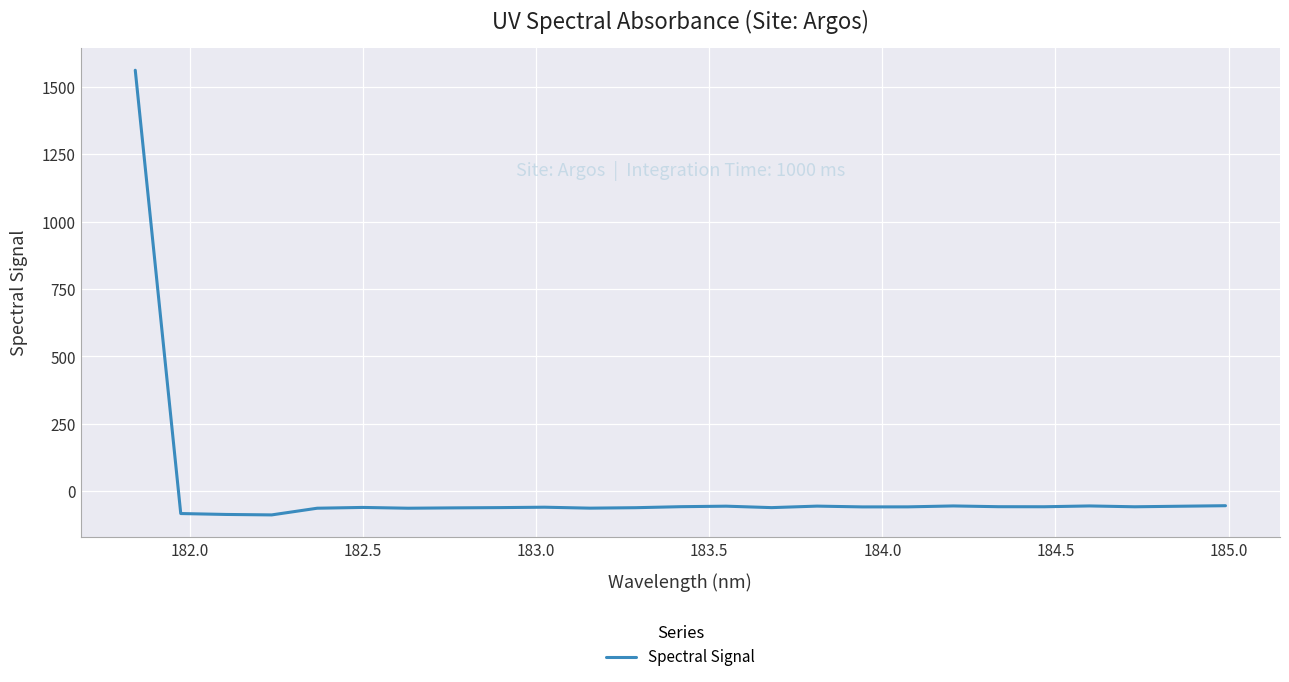

How many series are shown in this chart?

1